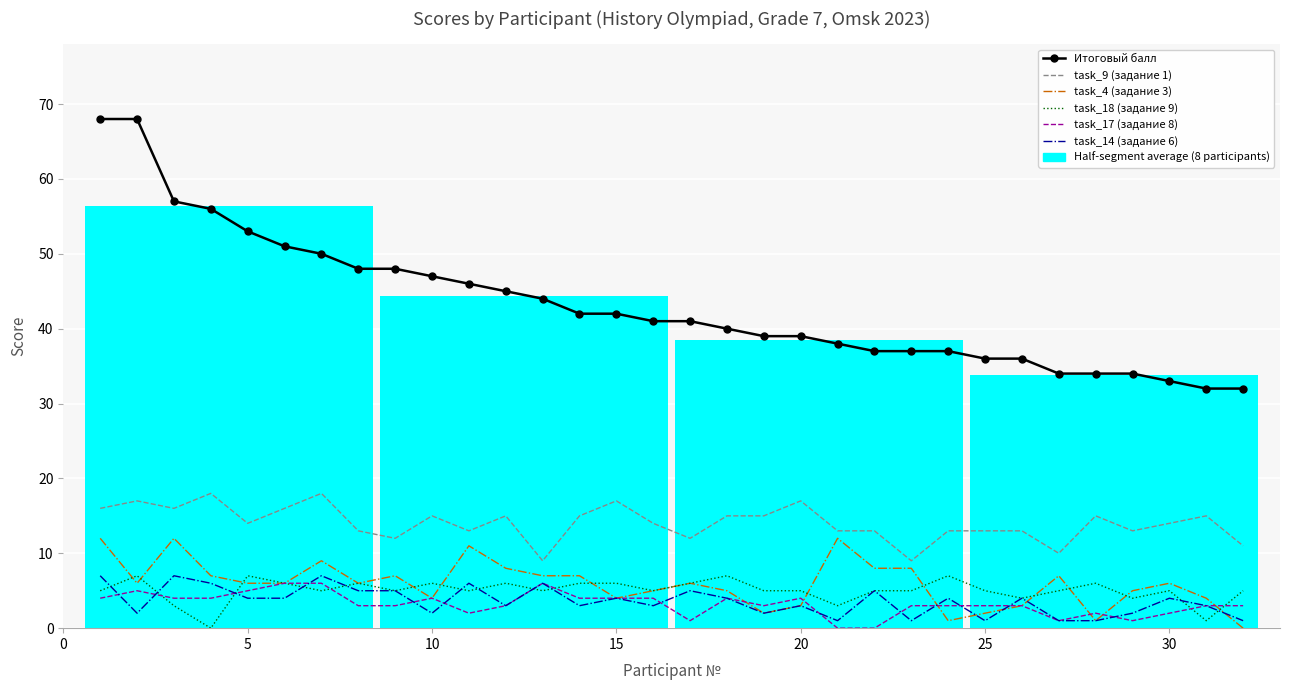

What is the value of the Итоговый балл point at the 29th from the left?

34